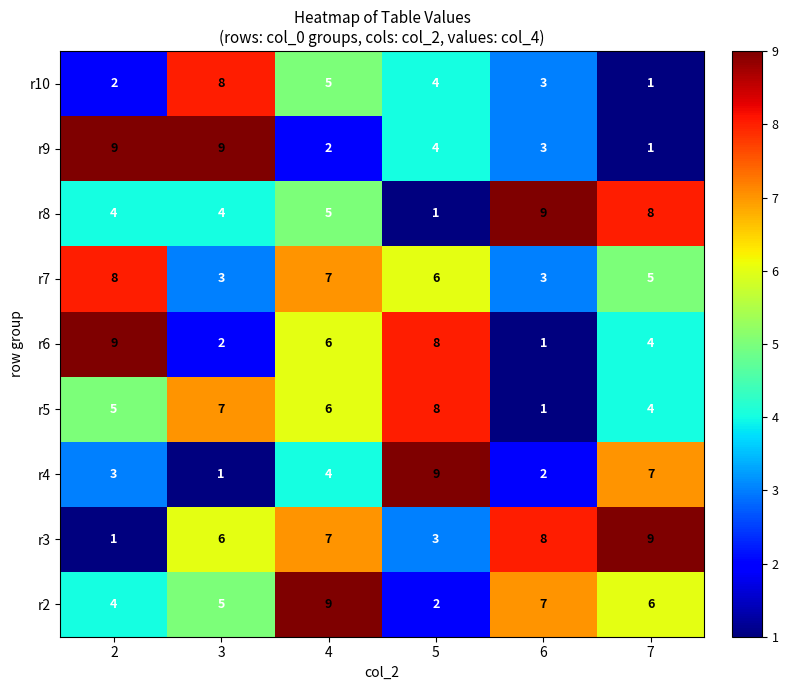

What is the maximum value for r3?

9